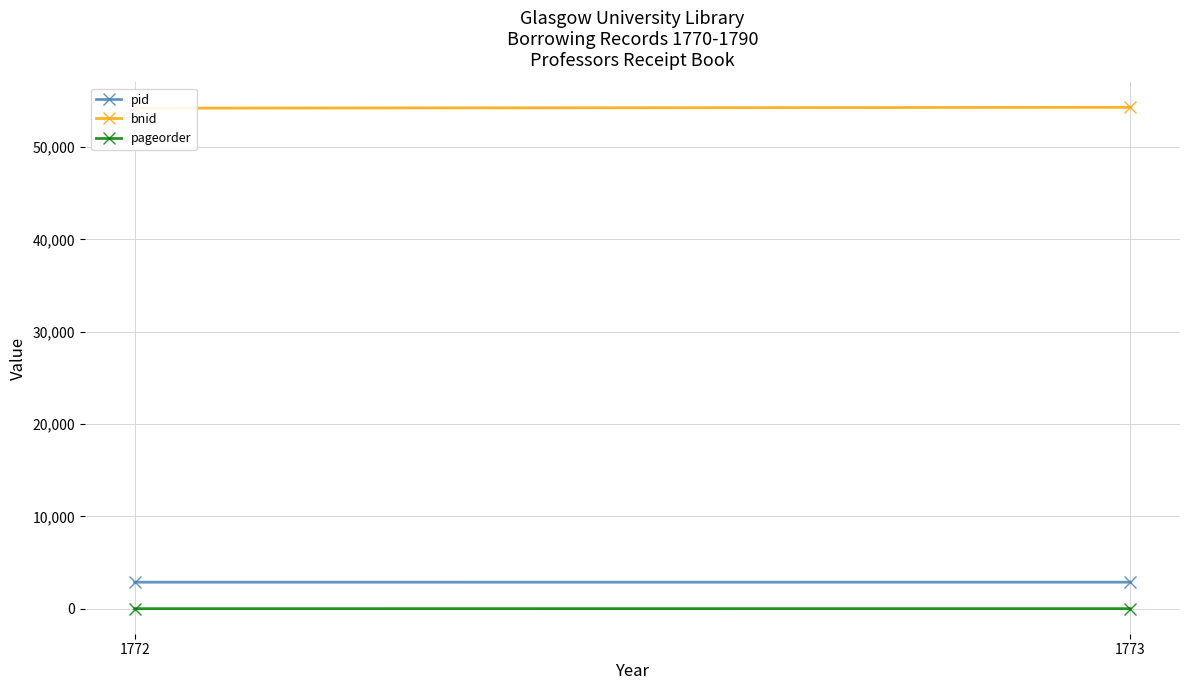

Is it true that bnid equals 97121 at 1773?

False